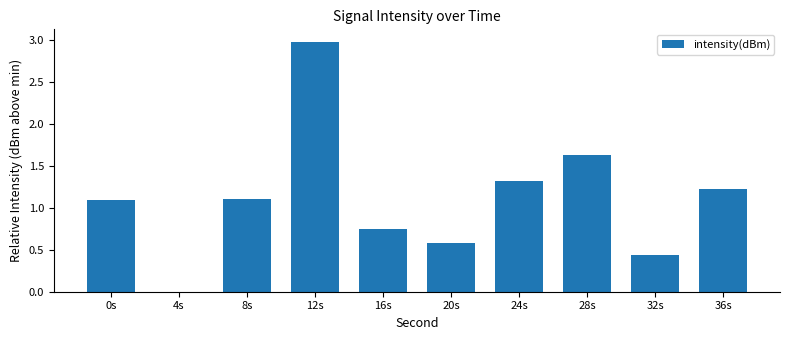

Between 8s and 12s, which is larger?

12s